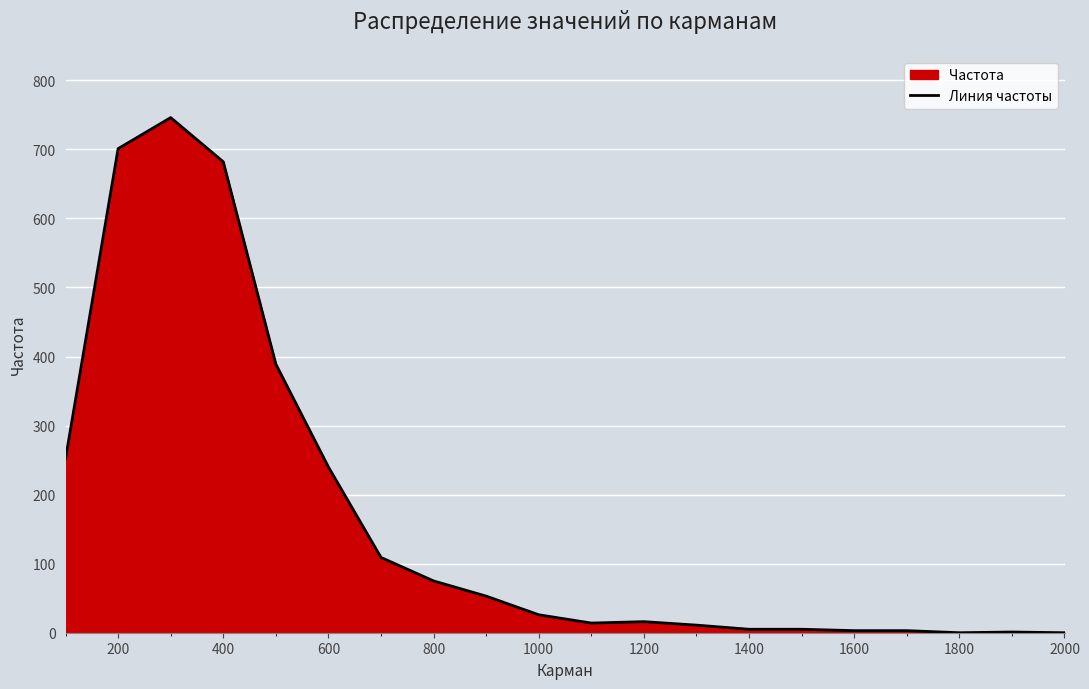

Which has a higher value, 600 or 1000?

600